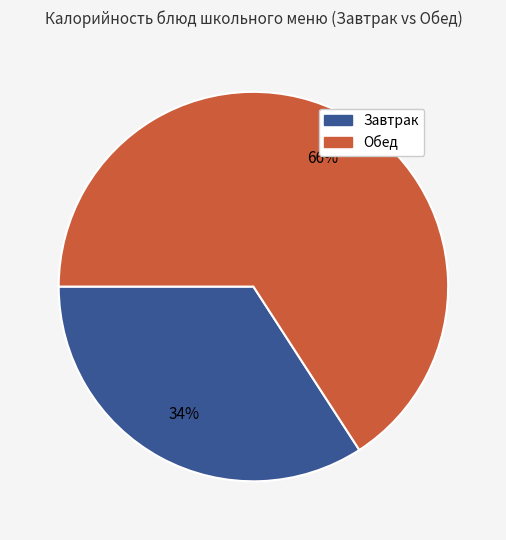

Is there any slice that represents more than half of the pie?

Yes